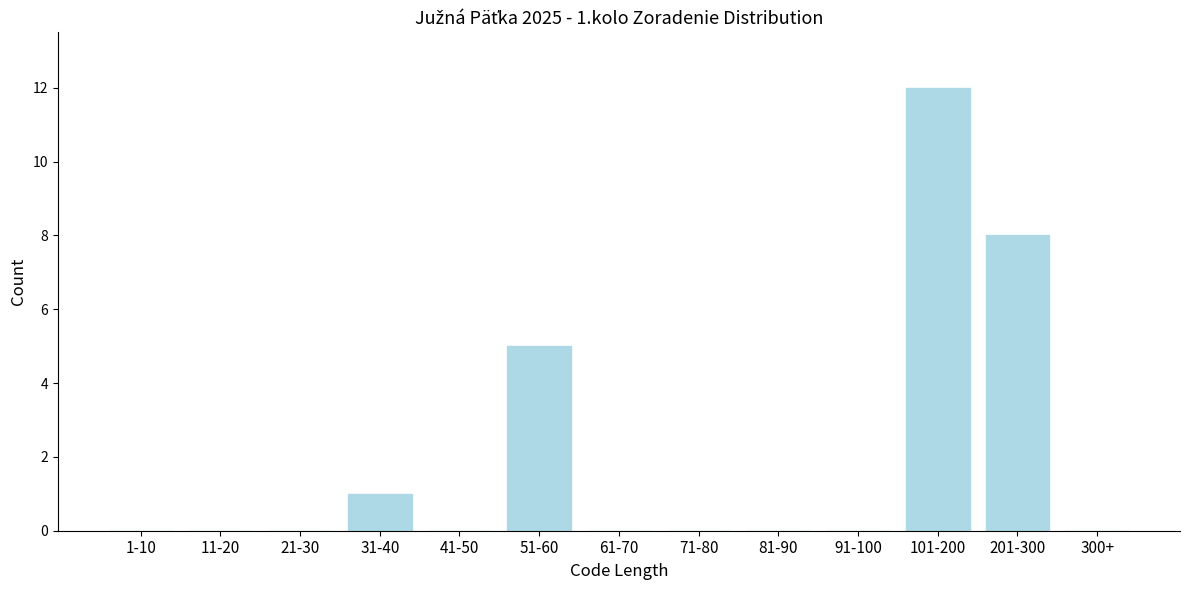

Reading left to right, list all the values displayed in this chart.

1-10=0	11-20=0	21-30=0	31-40=1	41-50=0	51-60=5	61-70=0	71-80=0	81-90=0	91-100=0	101-200=12	201-300=8	300+=0